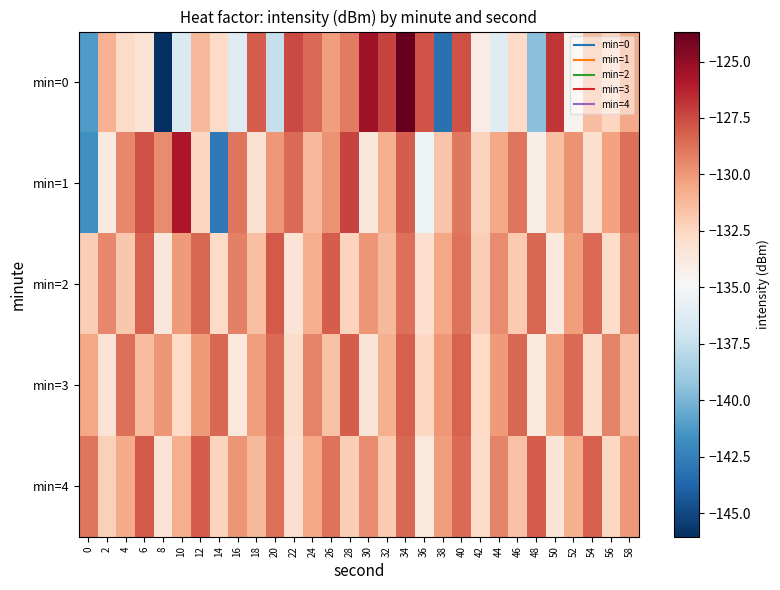

What is the difference between the highest and lowest values at 34?

5.0